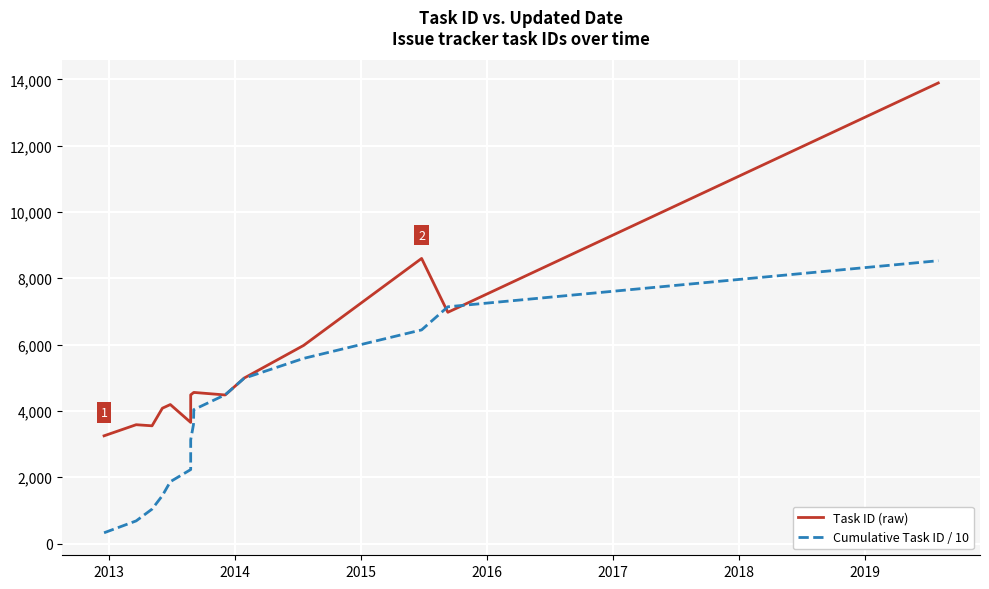

List the series in order of their peak value, lowest first.

Cumulative Task ID / 10, Task ID (raw)